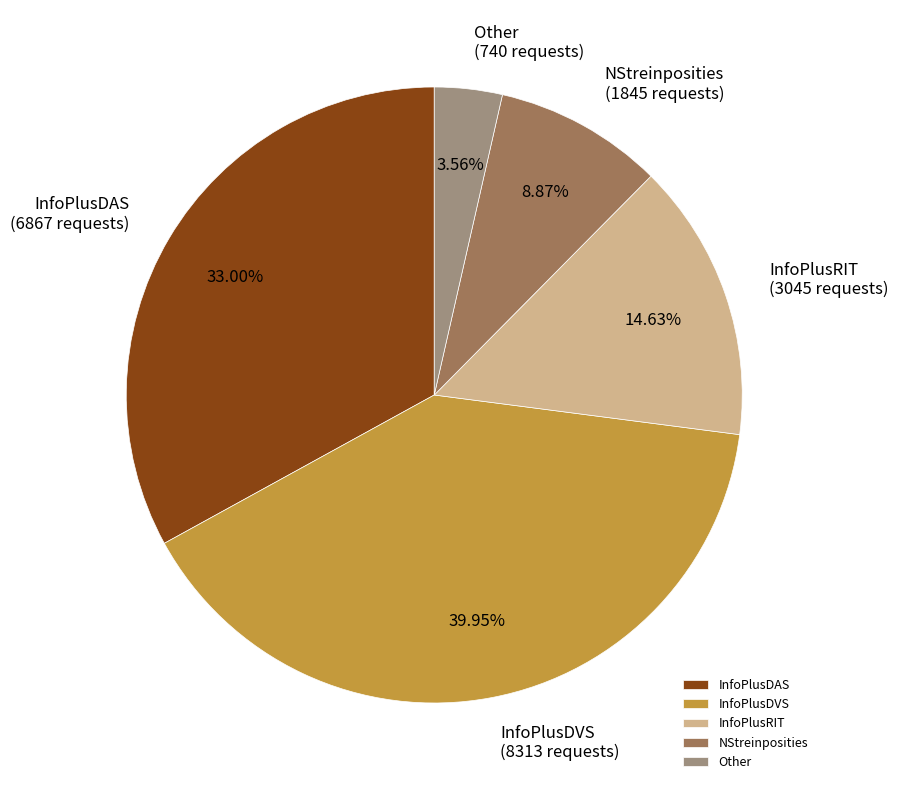

Which category has the biggest portion of the pie?

InfoPlusDVS